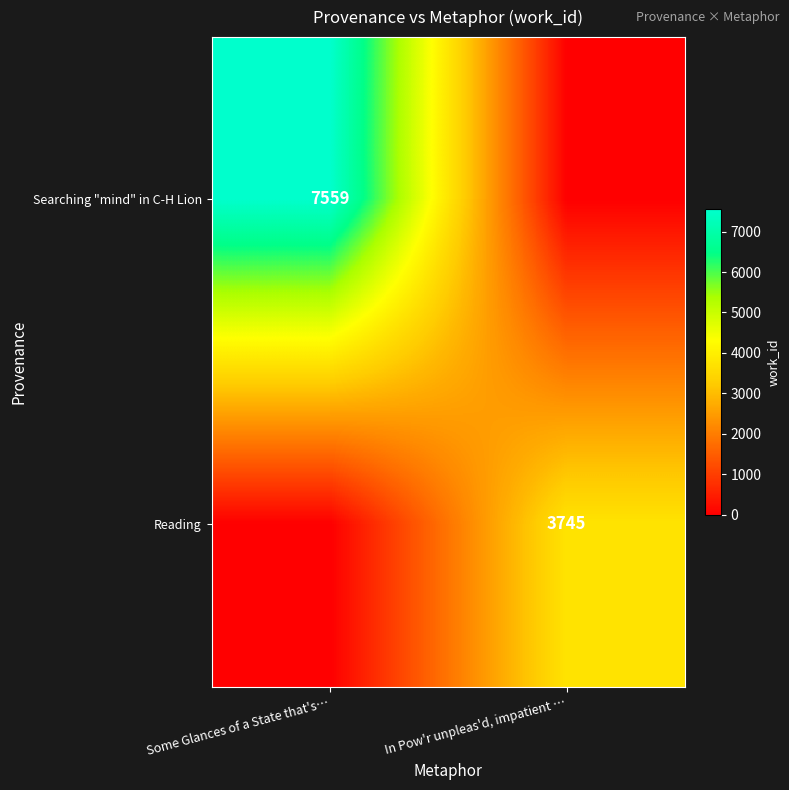

Is the value of Reading at In Pow'r unpleas'd, impatient … greater than the value of Searching "mind" in C-H Lion at Some Glances of a State that's…?

No